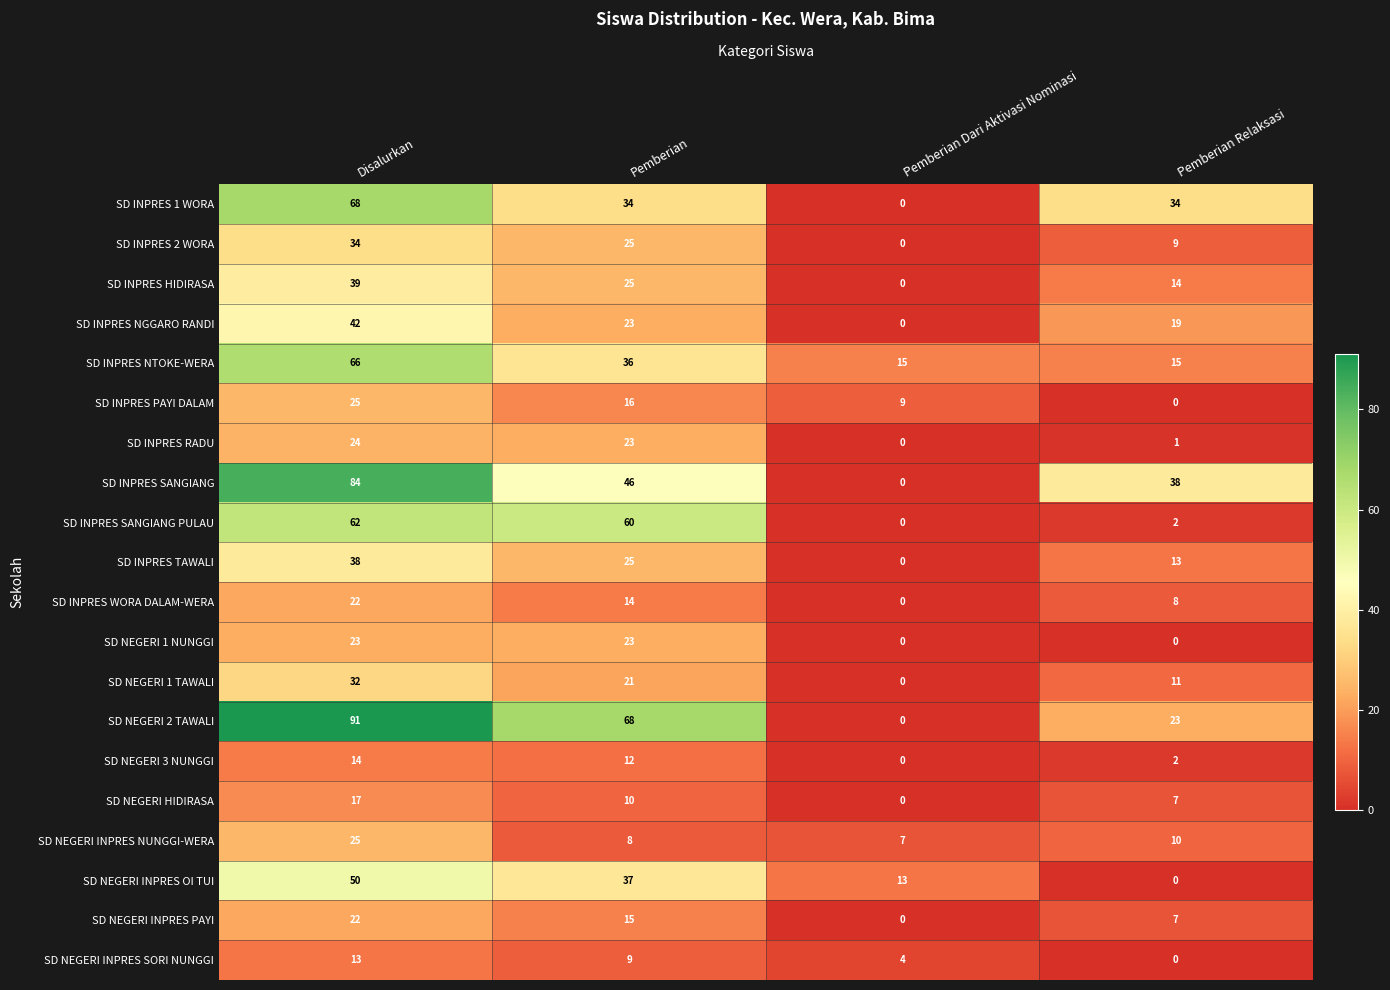

At which label is SD NEGERI INPRES SORI NUNGGI closest to 6?

Pemberian Dari Aktivasi Nominasi